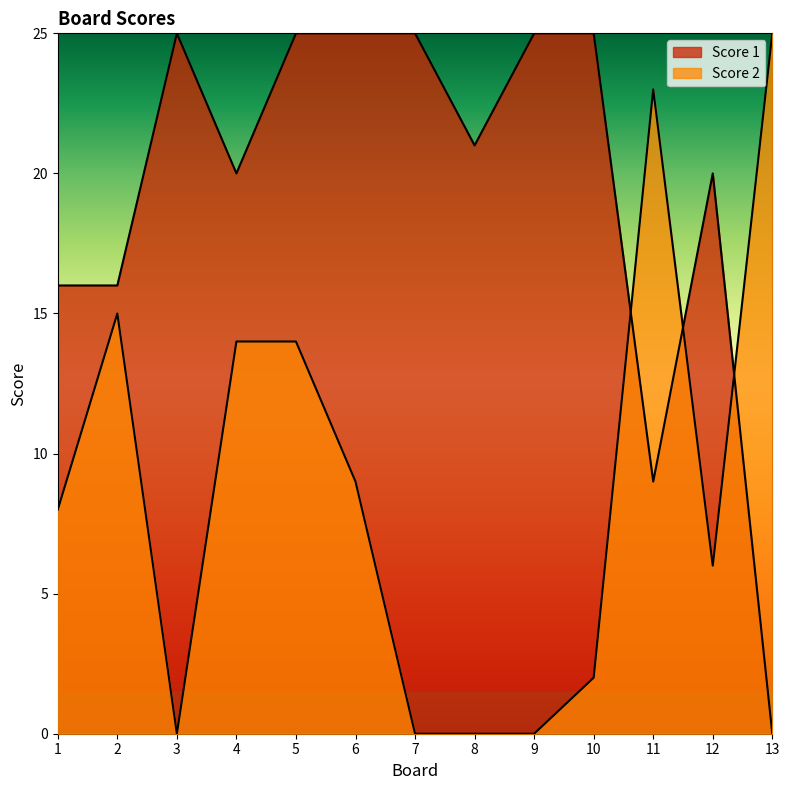

The Score 1 series shows 36 at 6. True or false?

False